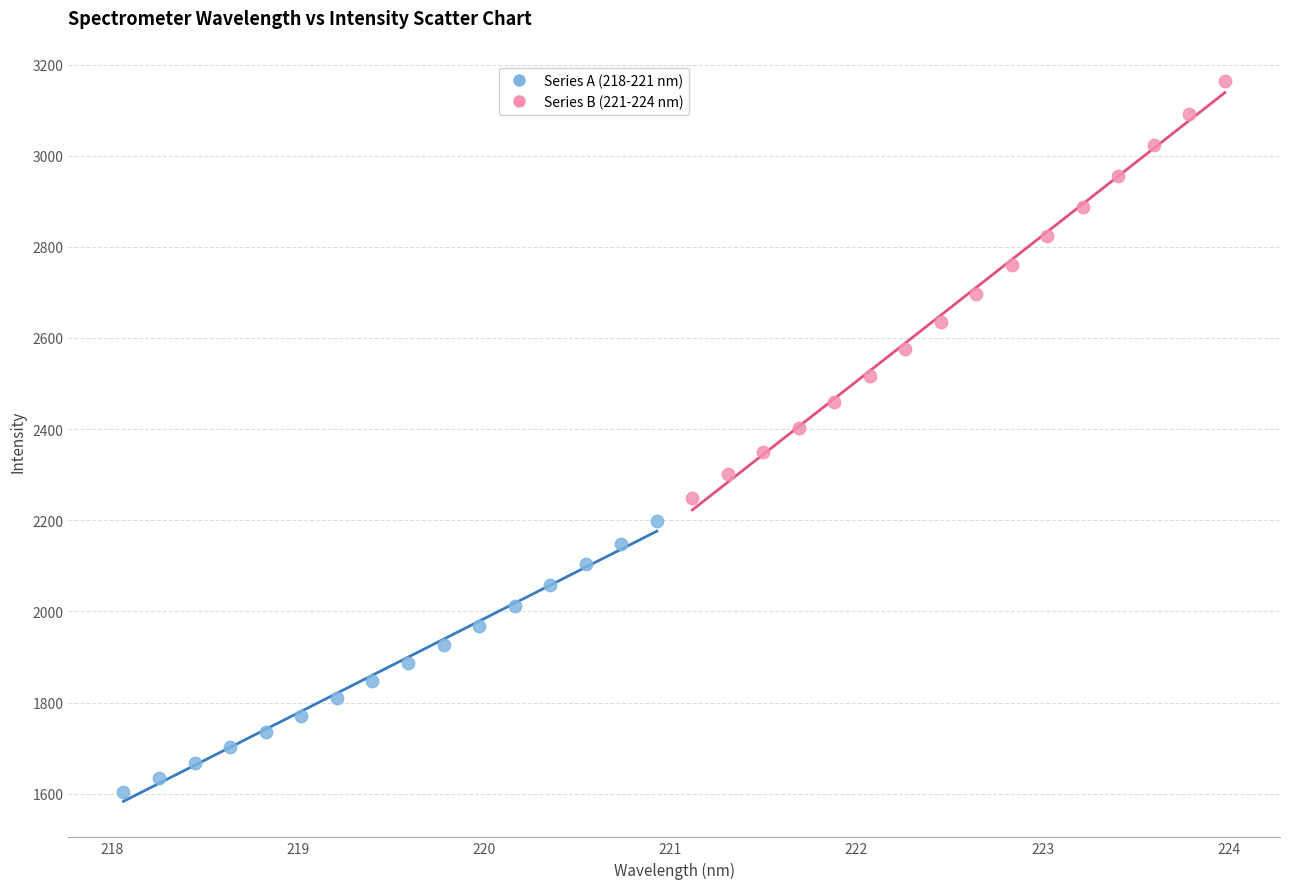

Which series has the largest Y range (max minus min)?

Series B (221-224 nm)